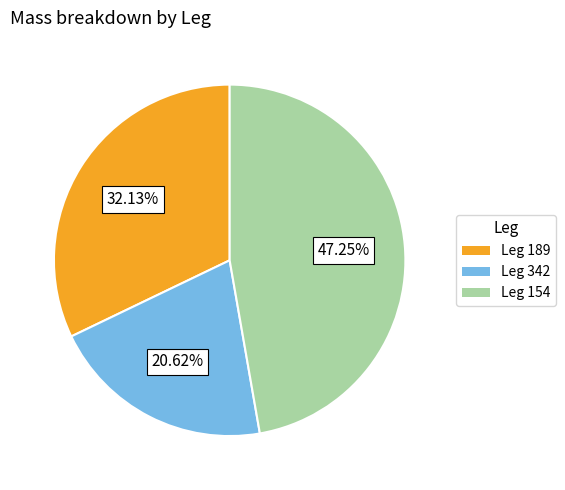

Does any single category account for the majority?

No